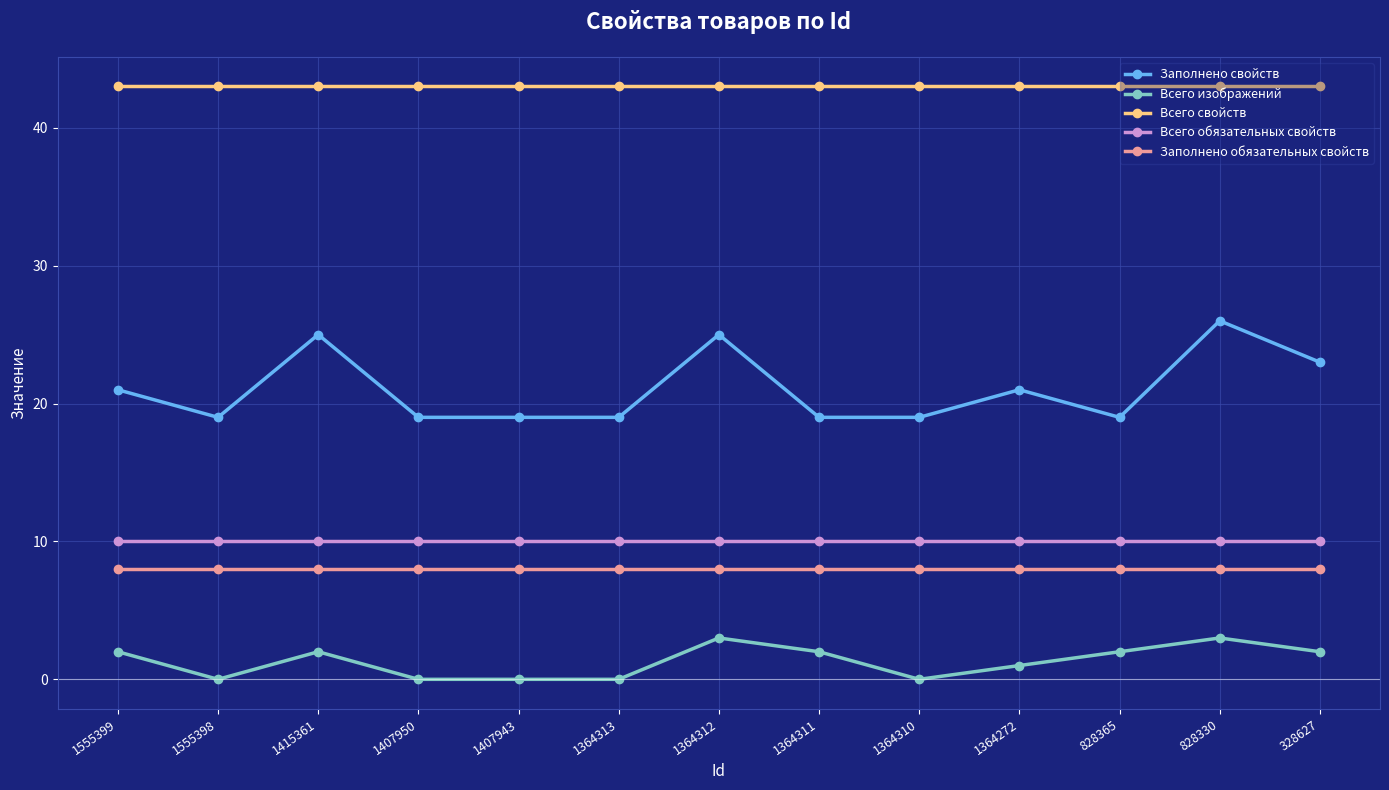

What is the difference between the highest and lowest values at 1407943?

43